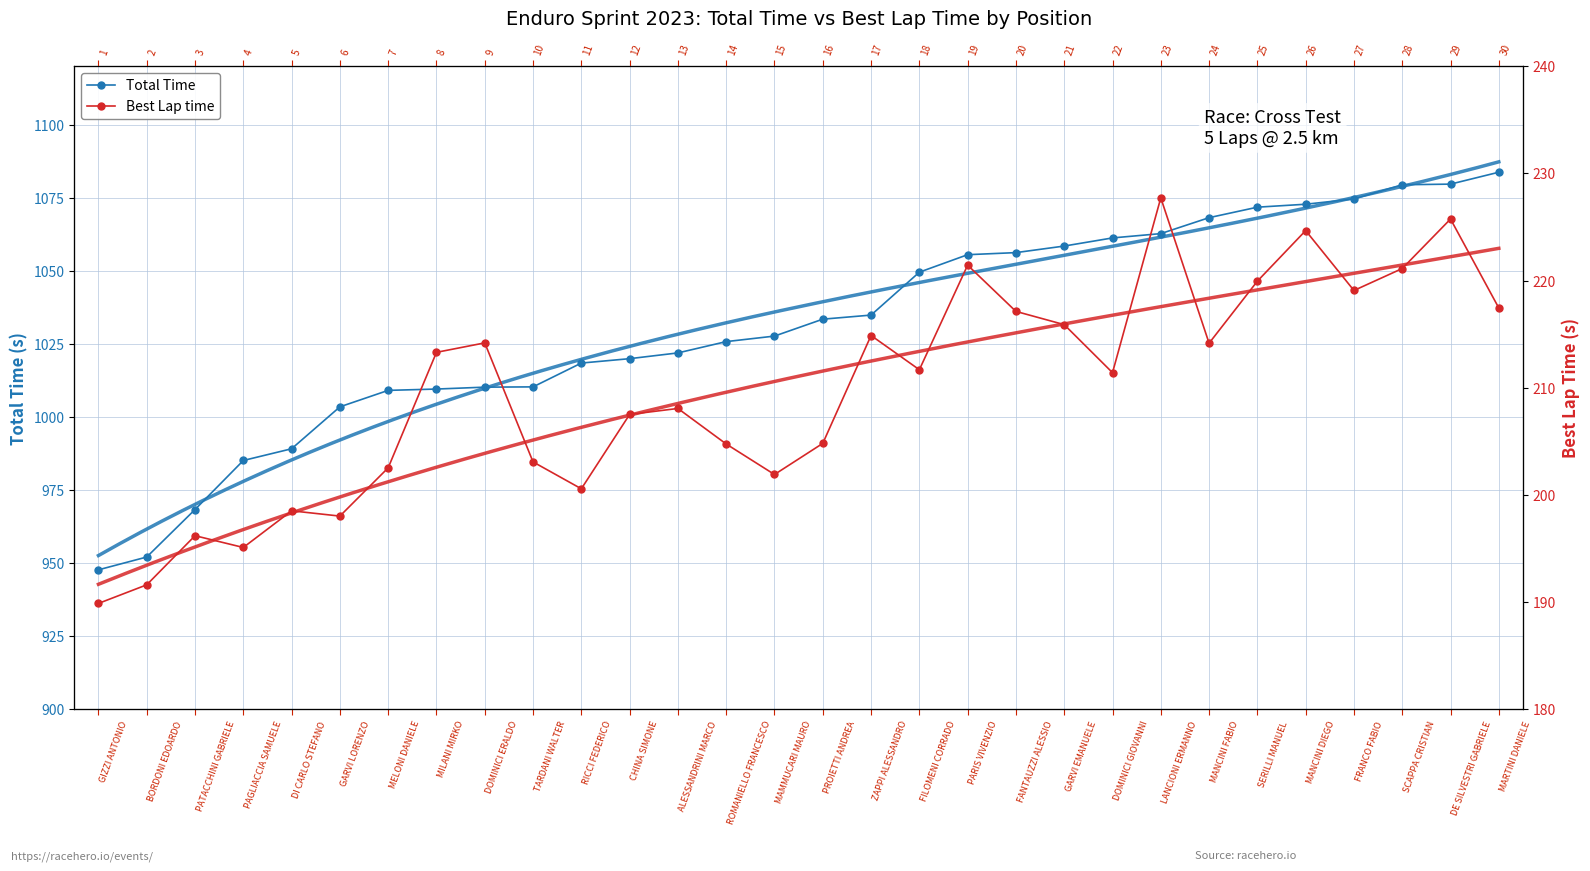

How many data points does each series have?

30